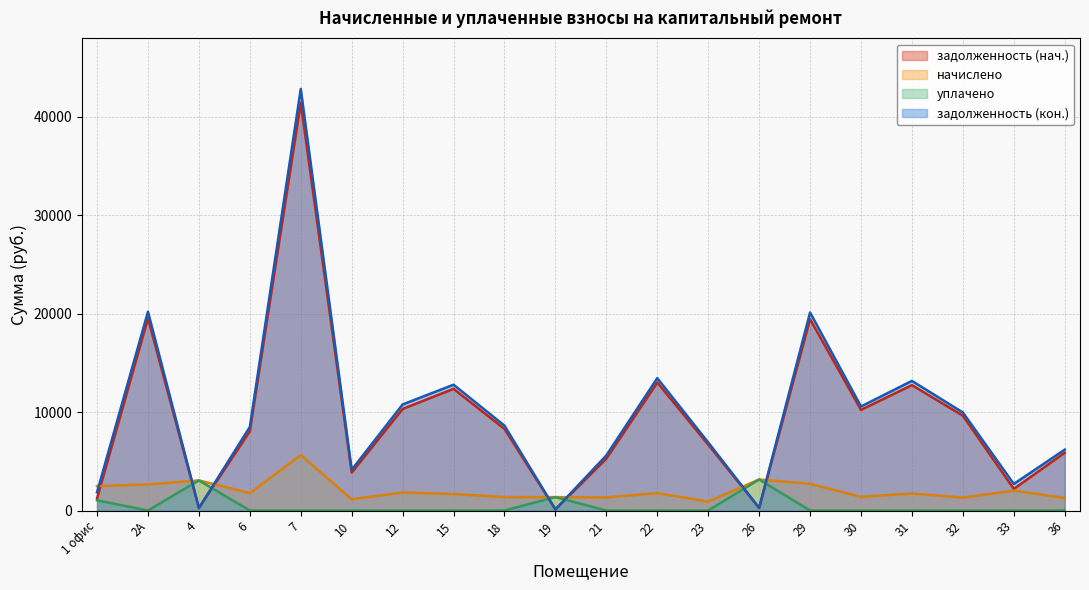

What position from the left is 19?

10